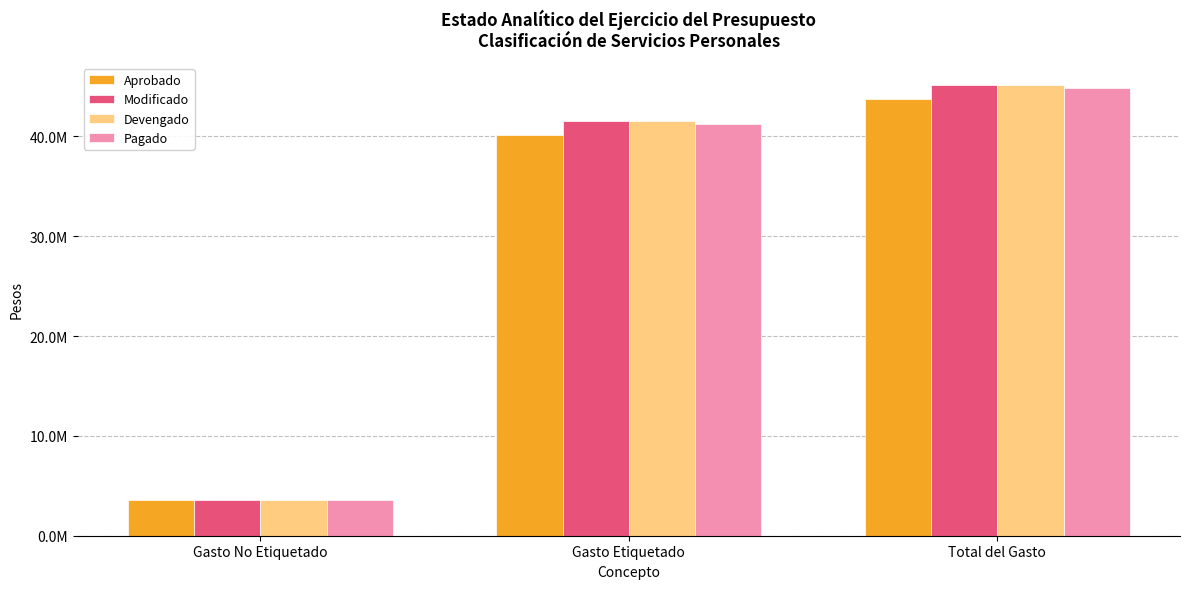

Reading left to right, what are all the values shown in this chart?

Aprobado: Gasto No Etiquetado=3608612	Gasto Etiquetado=40175315	Total del Gasto=43783927
Modificado: Gasto No Etiquetado=3608612	Gasto Etiquetado=41504567	Total del Gasto=45113179
Devengado: Gasto No Etiquetado=3604501	Gasto Etiquetado=41504567	Total del Gasto=45109068
Pagado: Gasto No Etiquetado=3601377	Gasto Etiquetado=41194380	Total del Gasto=44795757